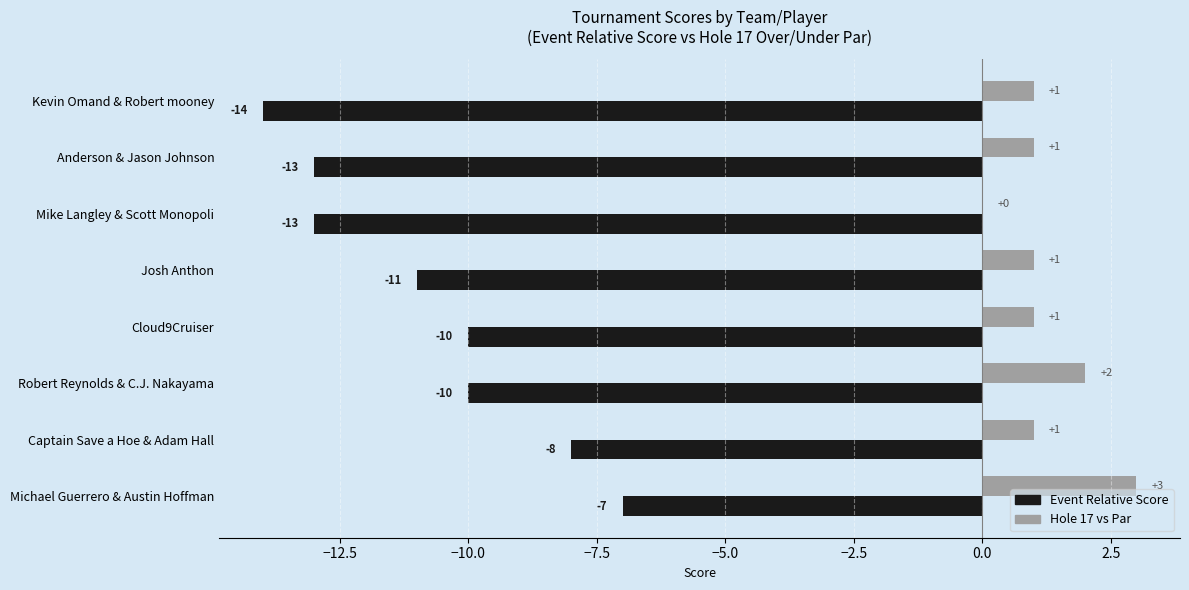

What is the sum of all Event Relative Score values?

-86